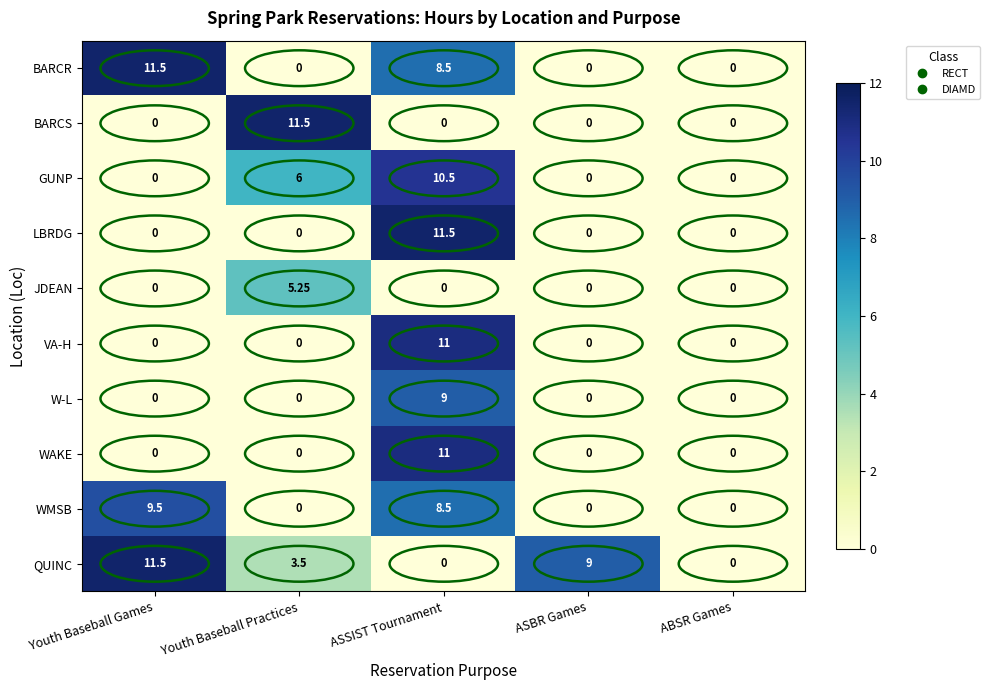

Which series has the largest total across all categories?

QUINC